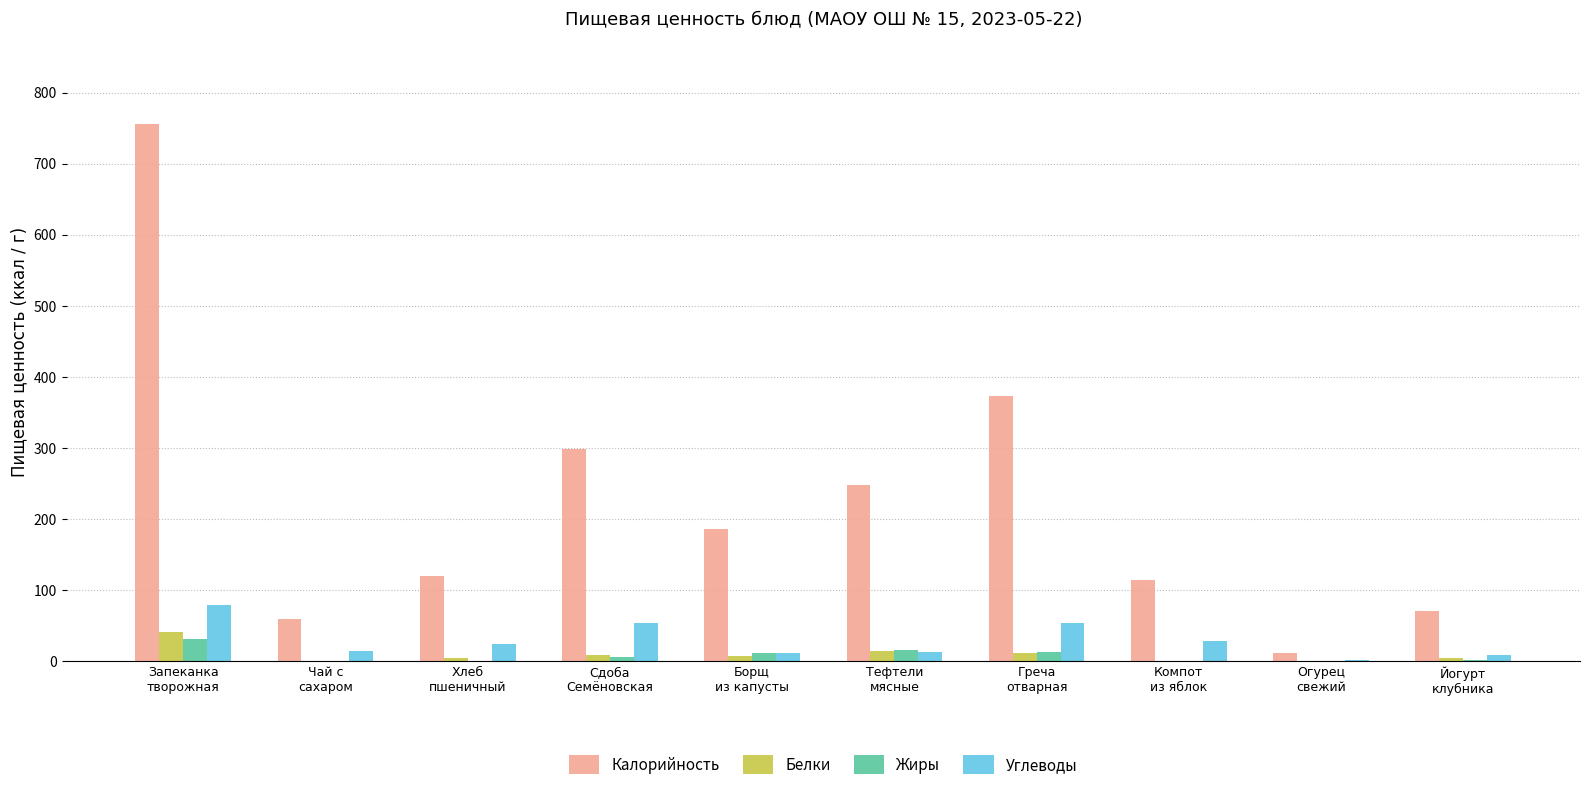

What is the total value across all series at Борщ
из капусты?

215.8